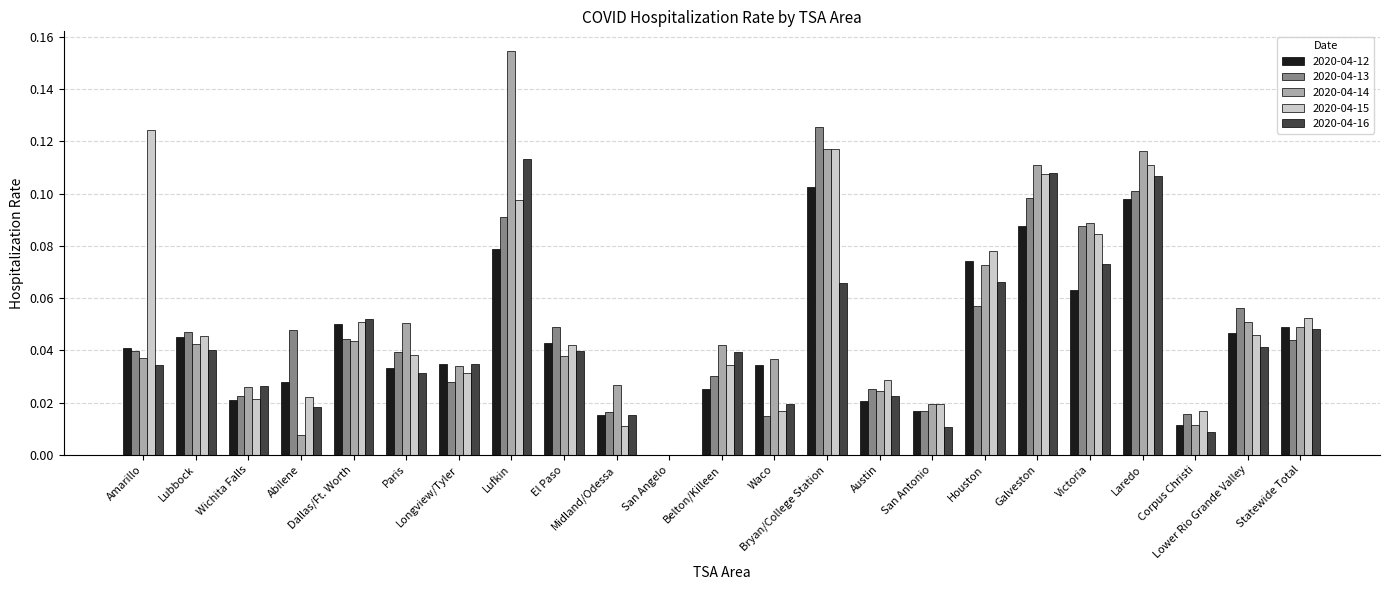

Which category has the highest value in the 2020-04-13 series?

Bryan/College Station